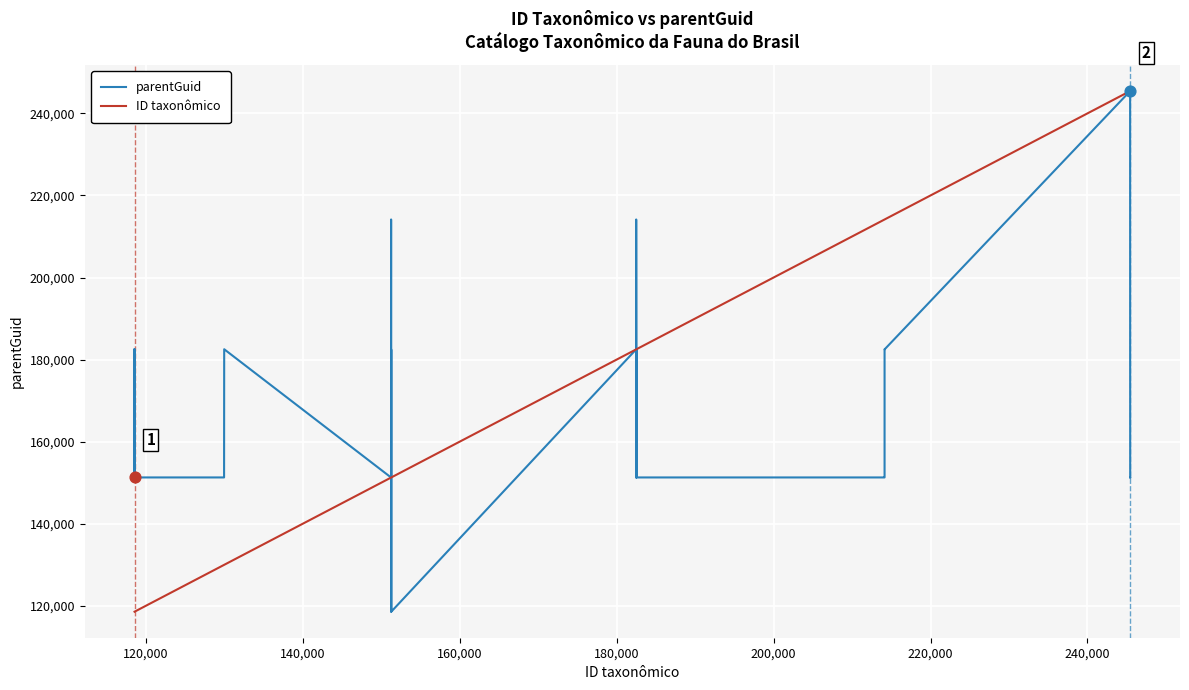

What are all the series names shown in the legend?

parentGuid, ID taxonômico